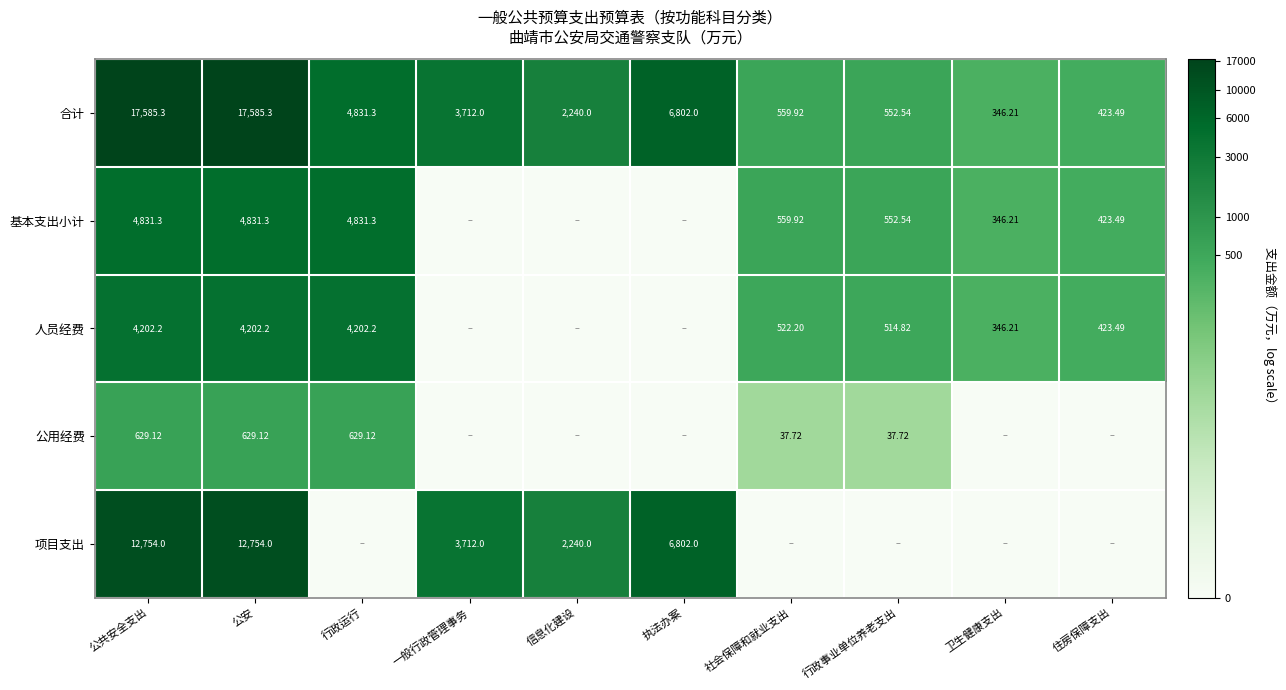

Where is 合计 nearest to the value 8965?

执法办案